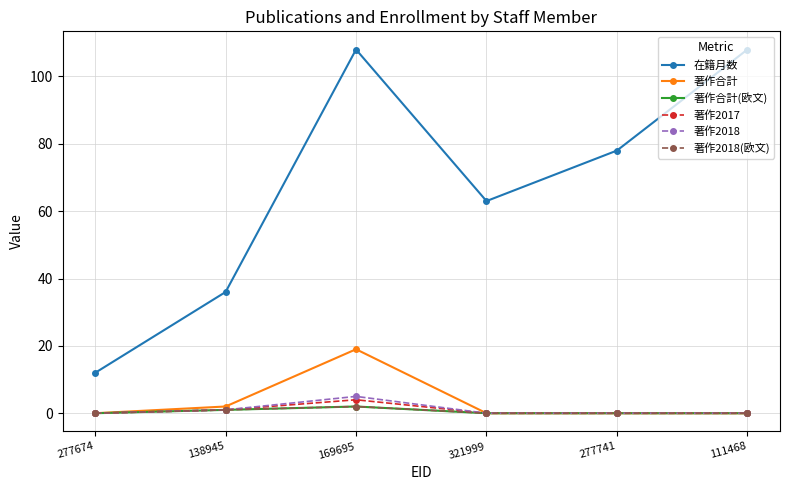

How many 著作合計 values are between 0 and 2?

5